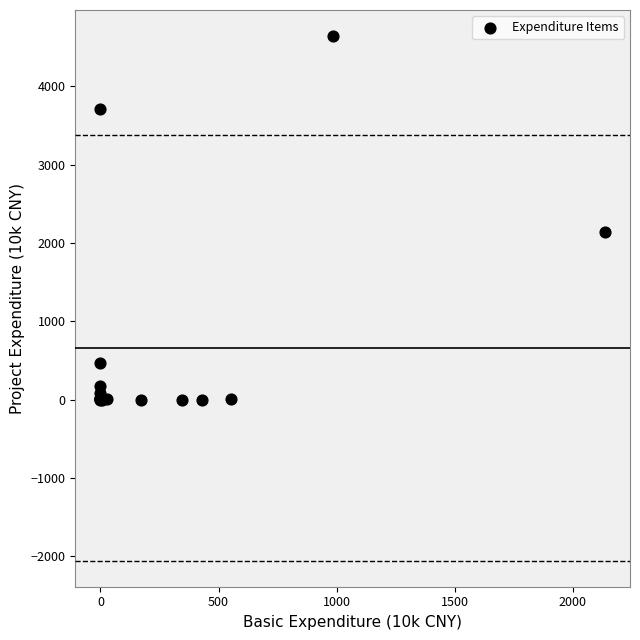

What Y value in the scatter plot is closest to 2319?

2136.1